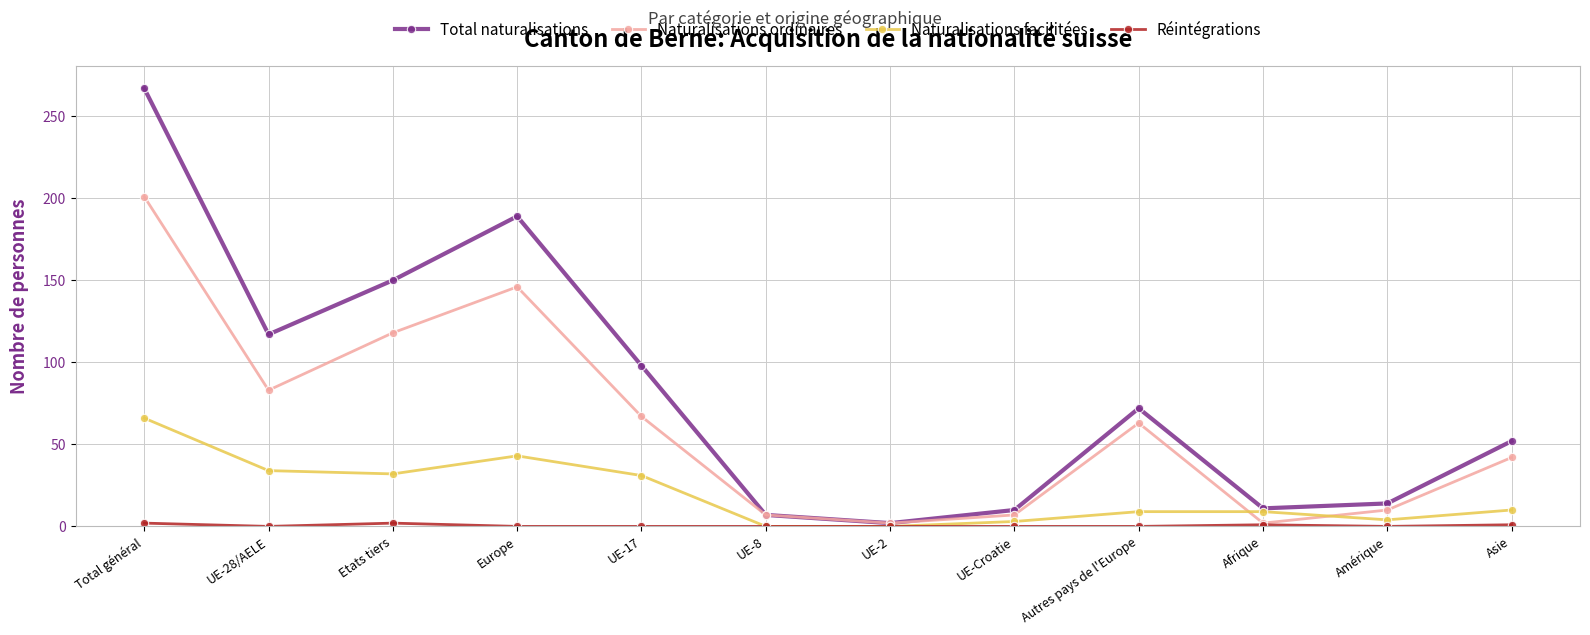

Does the chart have visible grid lines?

Yes